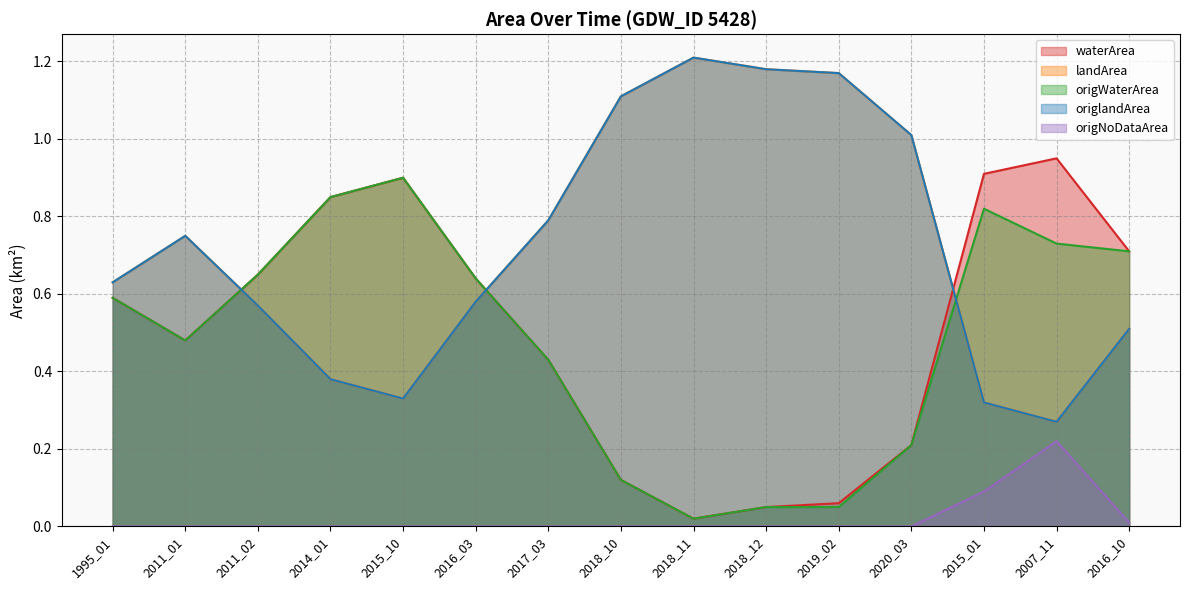

What is the value of the origWaterArea point at the 2nd from the left?

0.5